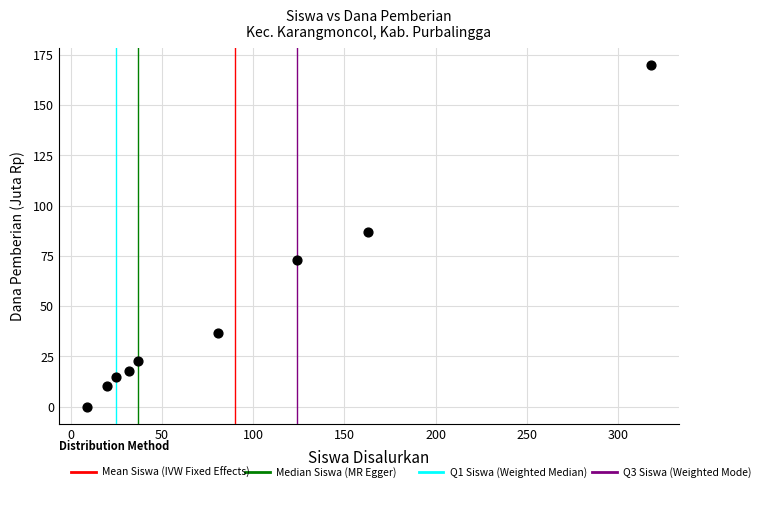

What Y value in the scatter plot is closest to 84?

86.6